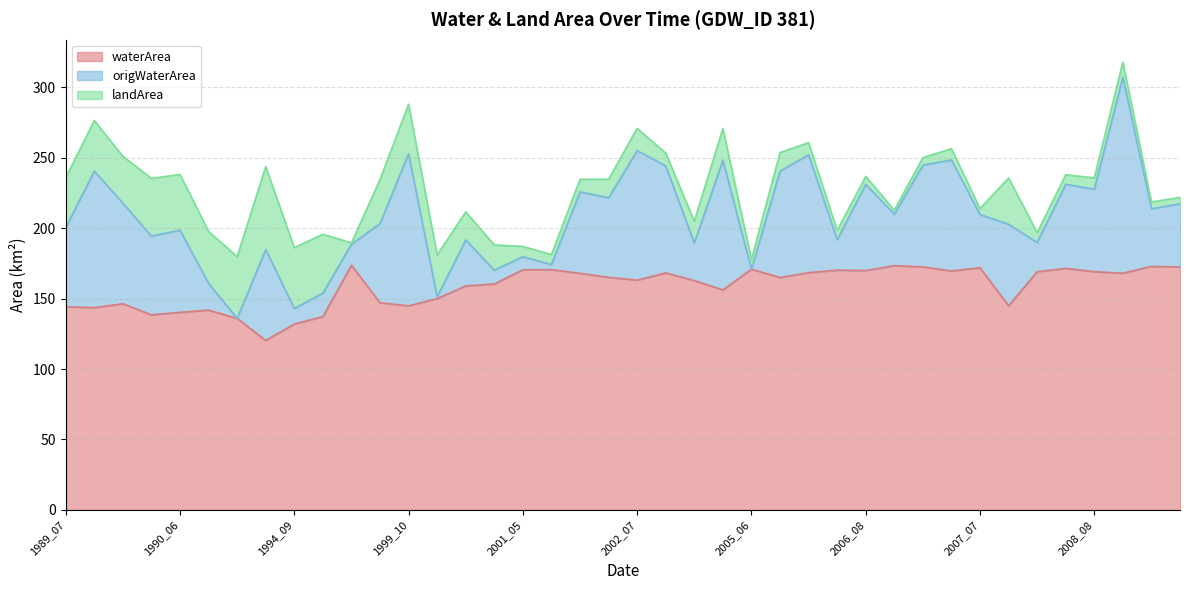

Between 2002_07 and 2001_08, which is larger?

2001_08